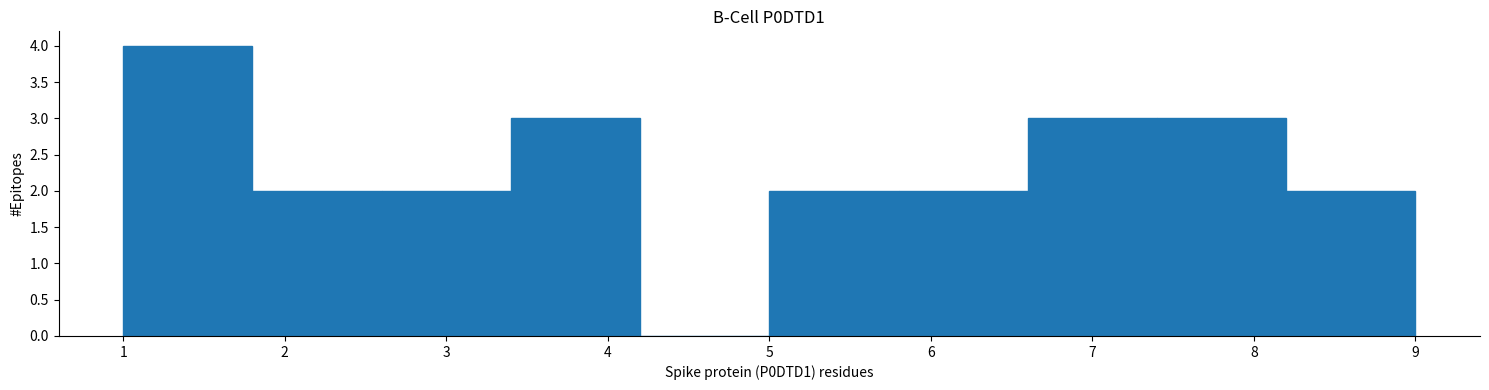

What is the height of the bar covering 1.8 to 2.6 on the x-axis? The values are not printed on the chart, so give them approximately, as read against the axis.

2